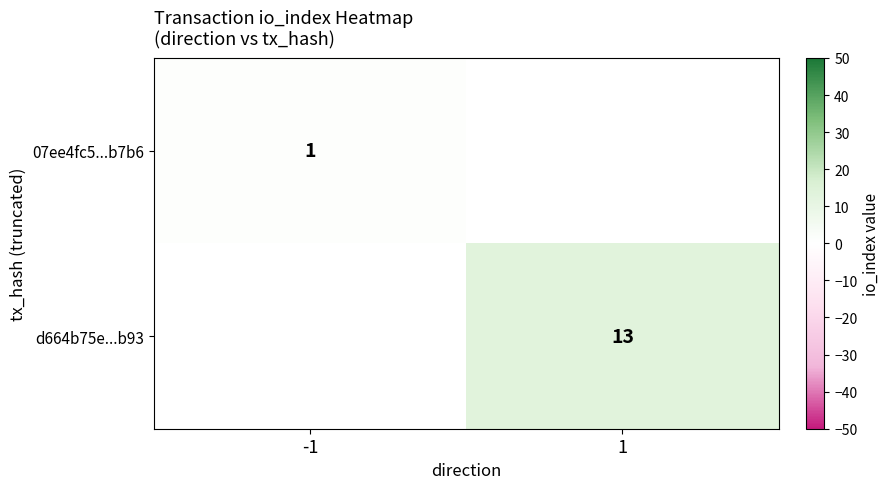

True or false: 07ee4fc5...b7b6 has a value of 1 at -1.

True